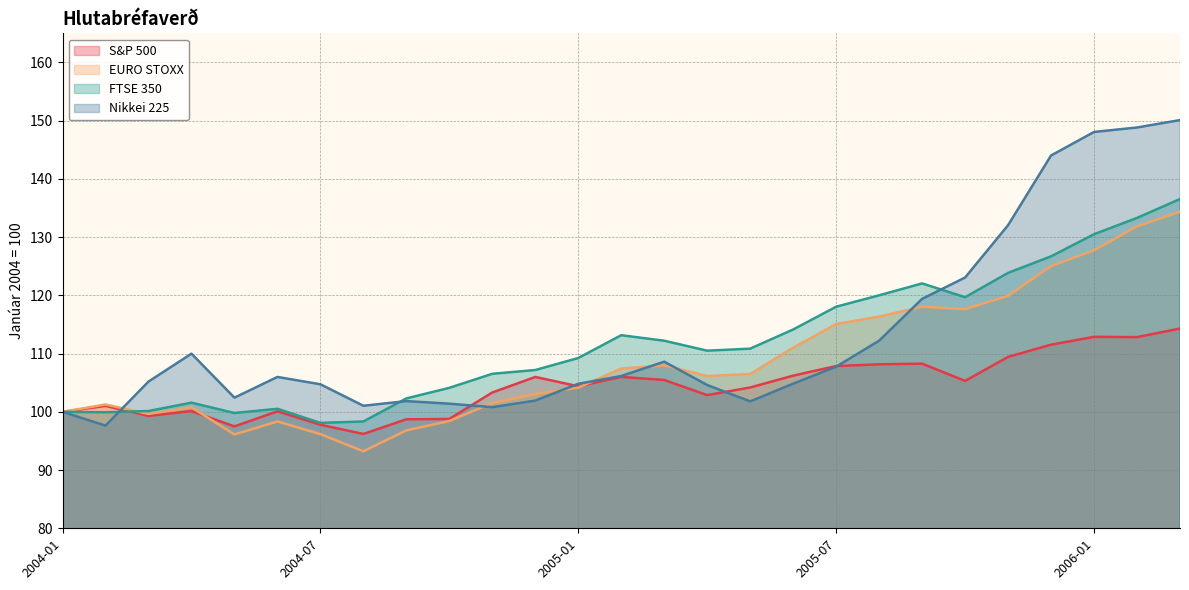

What is the spread (max minus min) of values at 2005-06?

9.3